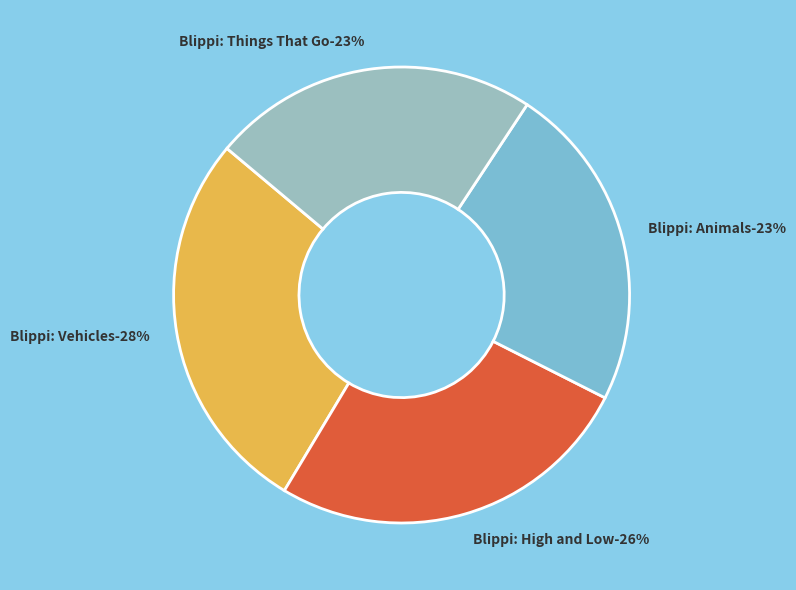

Which slice is the largest?

Blippi: Vehicles Are Awesome!